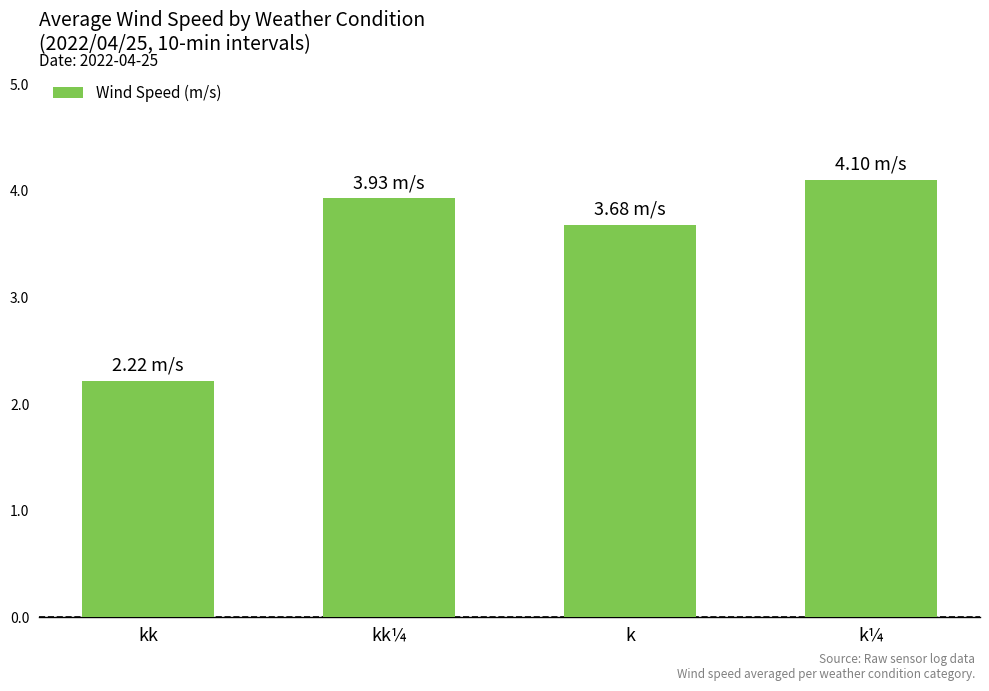

What is the label of the 2nd bar from the left?

kk¼